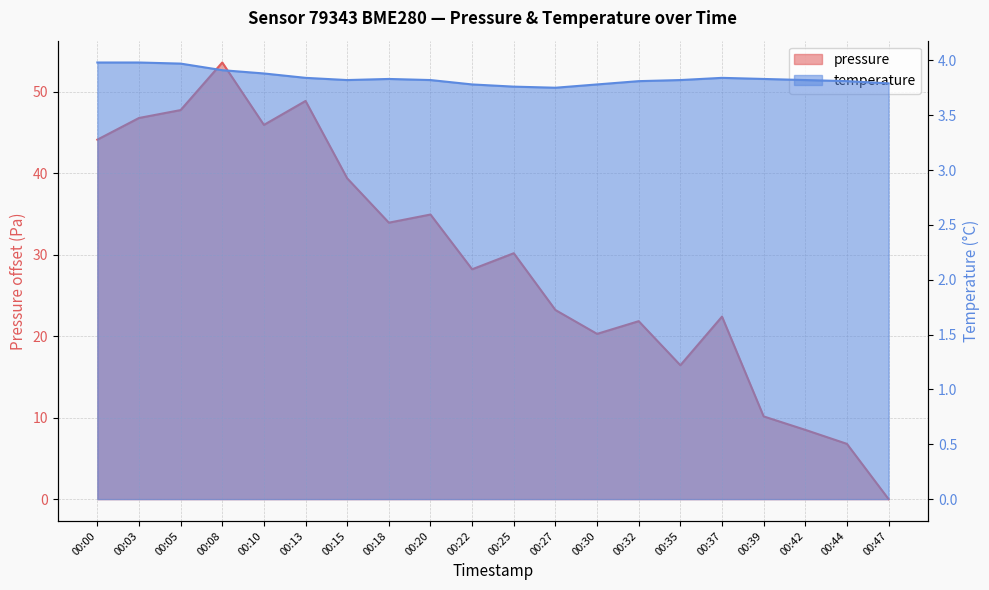

True or false: temperature has more than 0 interior local peaks.

True